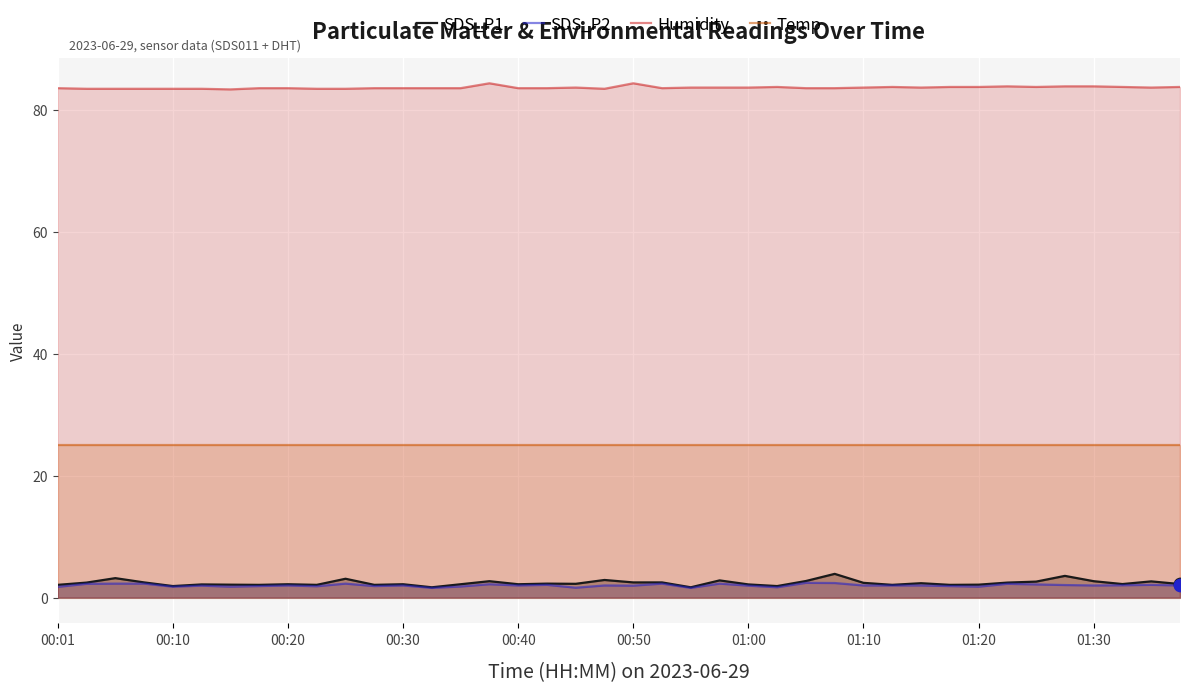

Which series has the widest spread of Y values?

SDS_P1